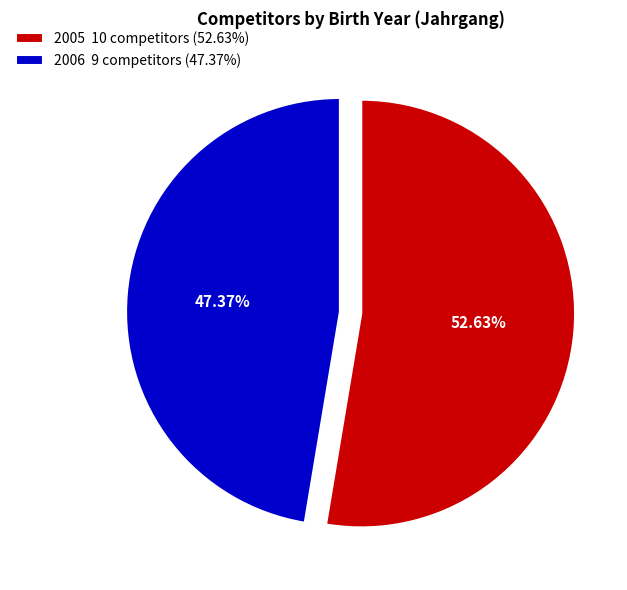

Which slice represents more than half of the pie?

2005